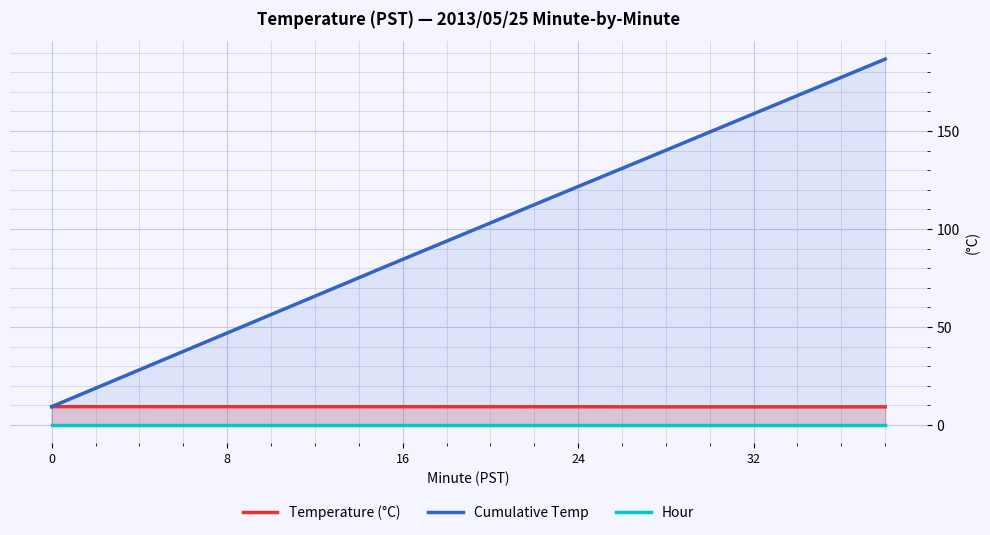

Reading left to right, transcribe all the data shown in this chart.

Hour 0 (avg temp by 10-min interval): 0=9.4	2=9.4	4=9.4	6=9.4	8=9.4	10=9.4	12=9.4	14=9.4	16=9.4	18=9.4	20=9.4	22=9.4	24=9.4	26=9.3	28=9.3	30=9.3	32=9.3	34=9.3	36=9.3	38=9.3
Minute: 0=0.0	2=2.0	4=4.0	6=6.0	8=8.0	10=10.0	12=12.0	14=14.0	16=16.0	18=18.0	20=20.0	22=22.0	24=24.0	26=26.0	28=28.0	30=30.0	32=32.0	34=34.0	36=36.0	38=38.0
Hour: 0=0.0	2=0.0	4=0.0	6=0.0	8=0.0	10=0.0	12=0.0	14=0.0	16=0.0	18=0.0	20=0.0	22=0.0	24=0.0	26=0.0	28=0.0	30=0.0	32=0.0	34=0.0	36=0.0	38=0.0
Cumulative value: 0=9.4	2=18.8	4=28.2	6=37.6	8=47.0	10=56.4	12=65.8	14=75.2	16=84.5	18=93.8	20=103.1	22=112.4	24=121.7	26=130.9	28=140.2	30=149.5	32=158.8	34=168.1	36=177.4	38=186.7